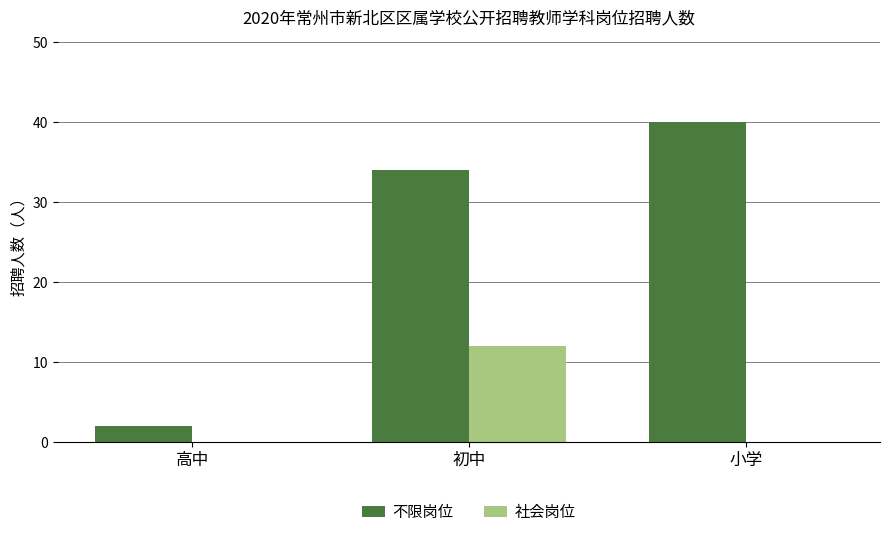

At which category is the sum across all series the highest?

初中